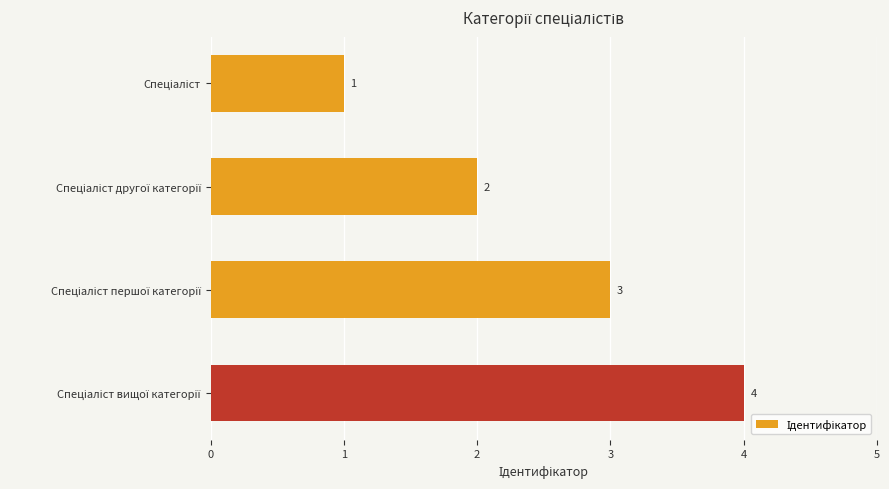

Count the values in the range 2 to 4.

3